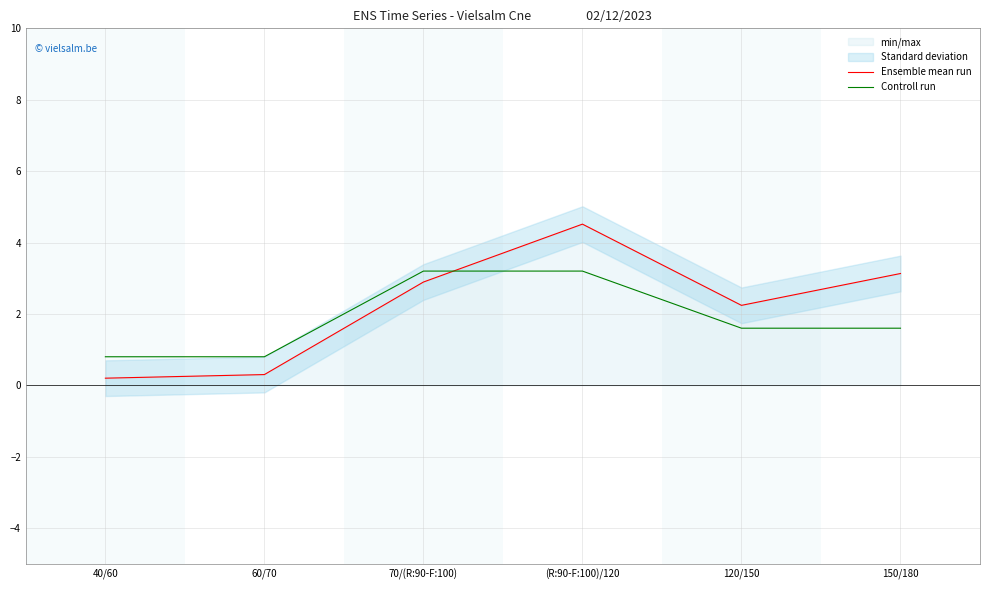

What is the smallest value displayed?

0.2